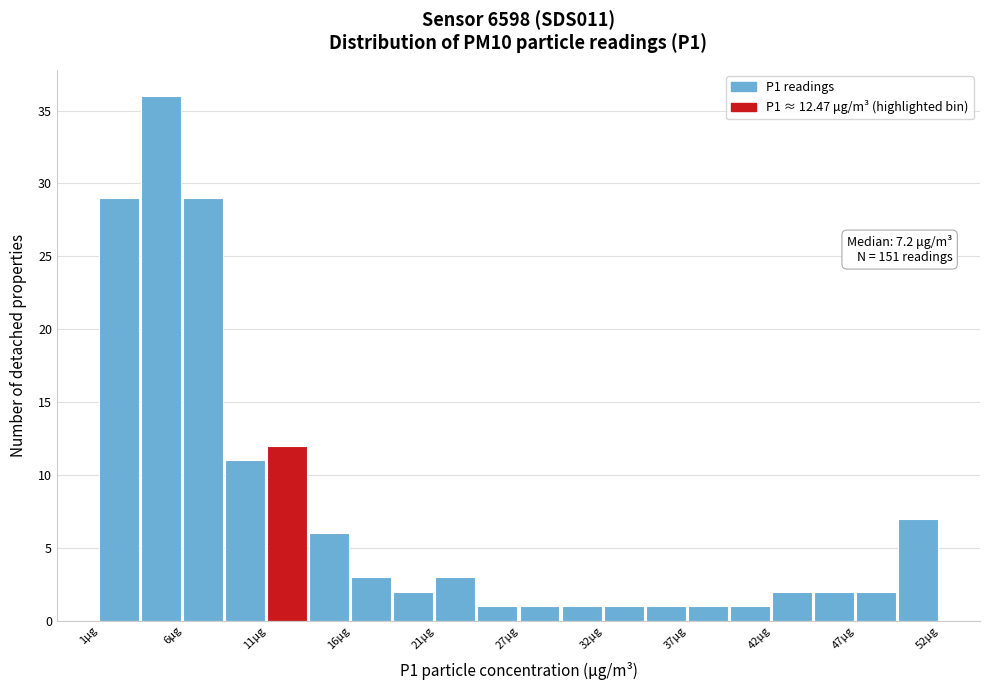

Read against the x-axis, roughly where is the centre of the tallest bar?

5